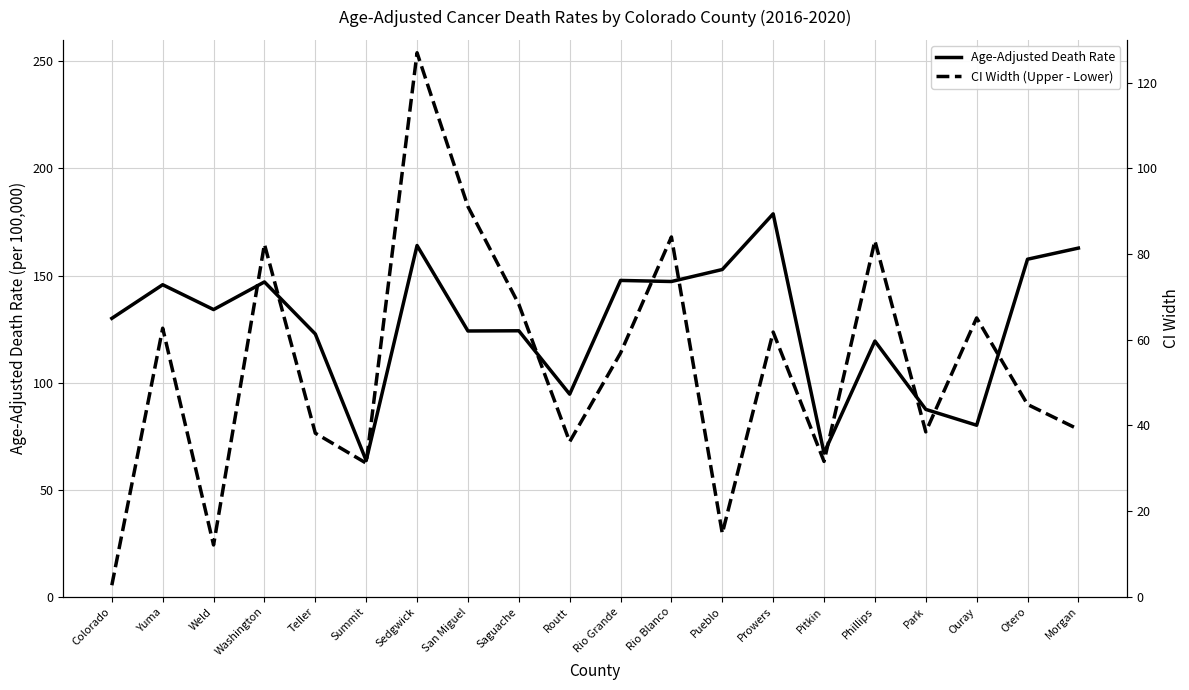

Read the Age-Adjusted Death Rate value at Phillips.

119.4